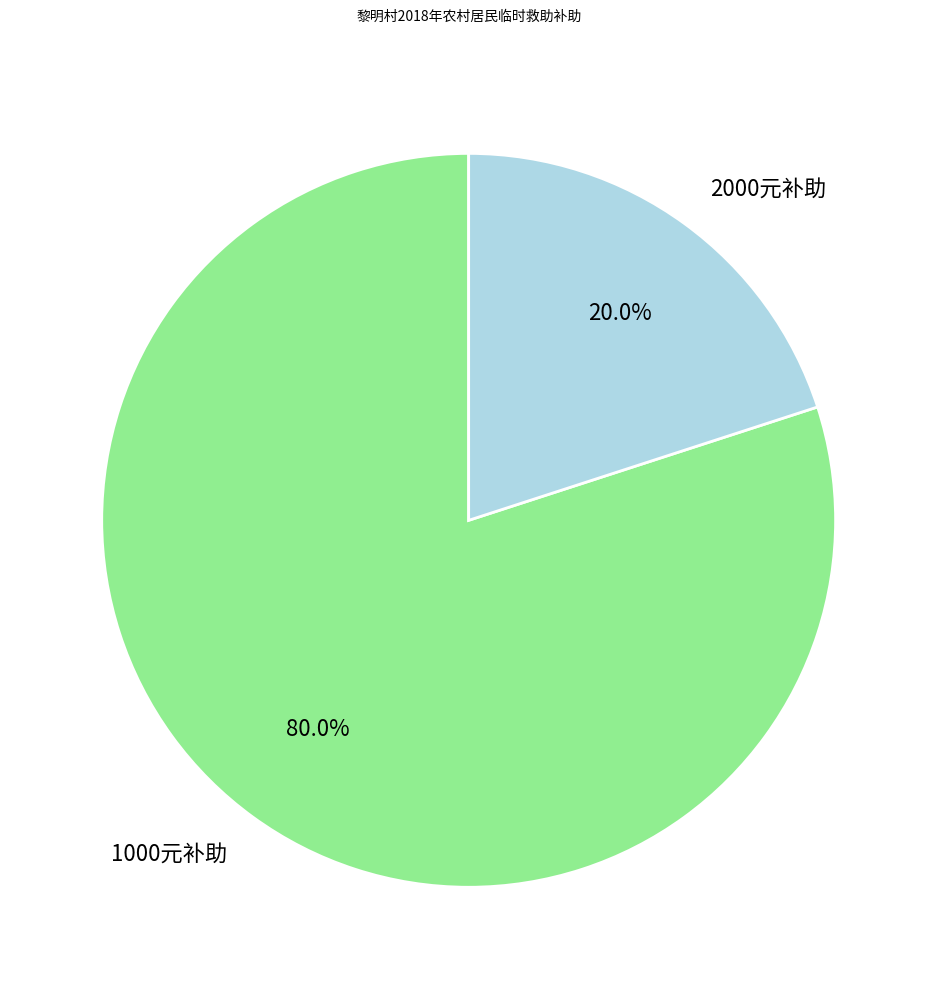

Is there a majority slice in this chart?

Yes